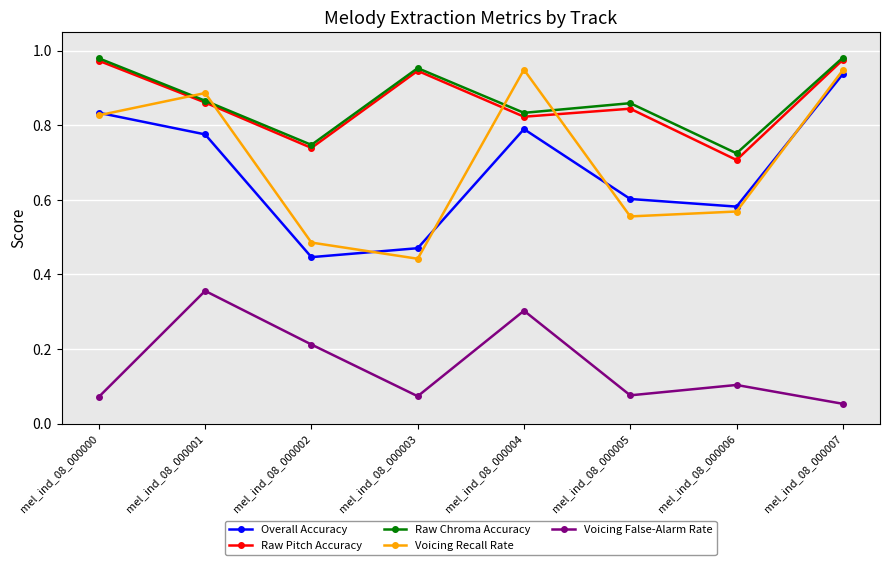

How many lines are shown in the chart?

5